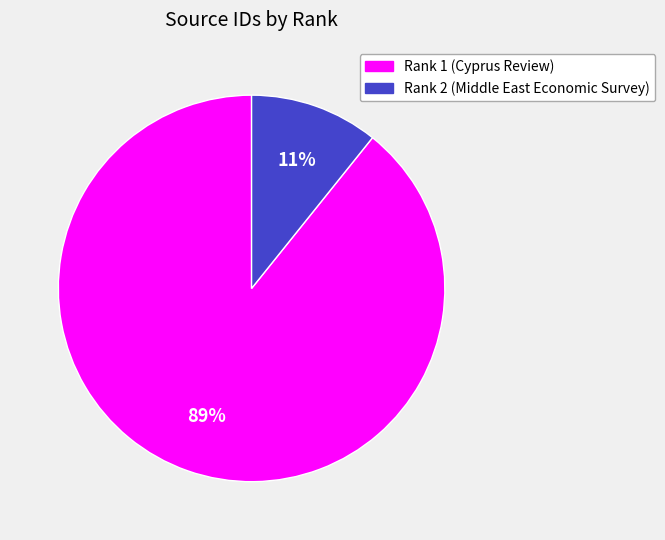

Combined, do Rank 2 (Middle East Economic Survey) and Rank 1 (Cyprus Review) account for over 50%?

Yes